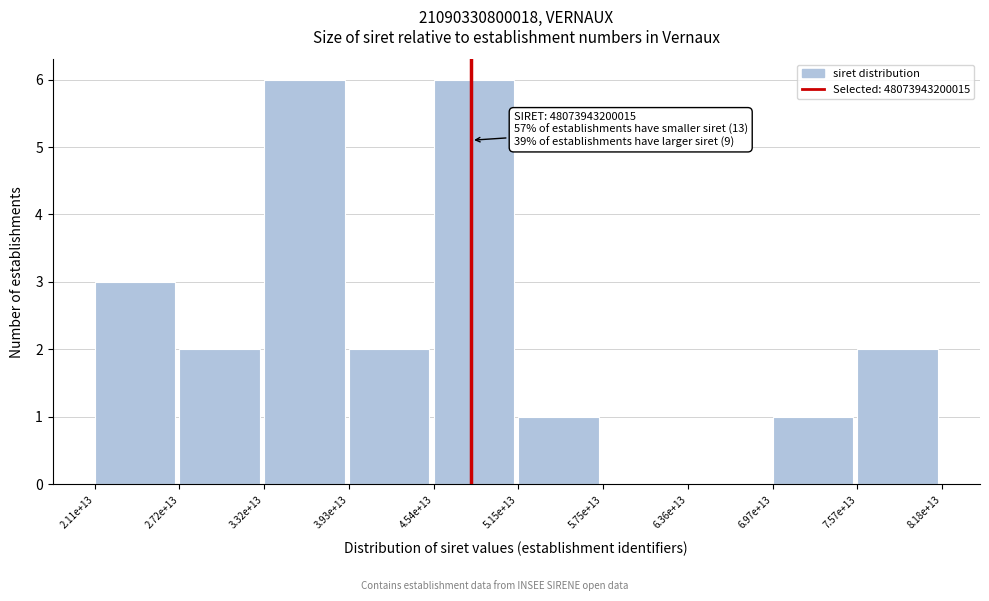

Reading left to right, list all the values displayed in this chart.

2.11e+13=3	2.72e+13=2	3.32e+13=6	3.93e+13=2	4.54e+13=6	5.15e+13=1	5.75e+13=0	6.36e+13=0	6.97e+13=1	7.57e+13=2